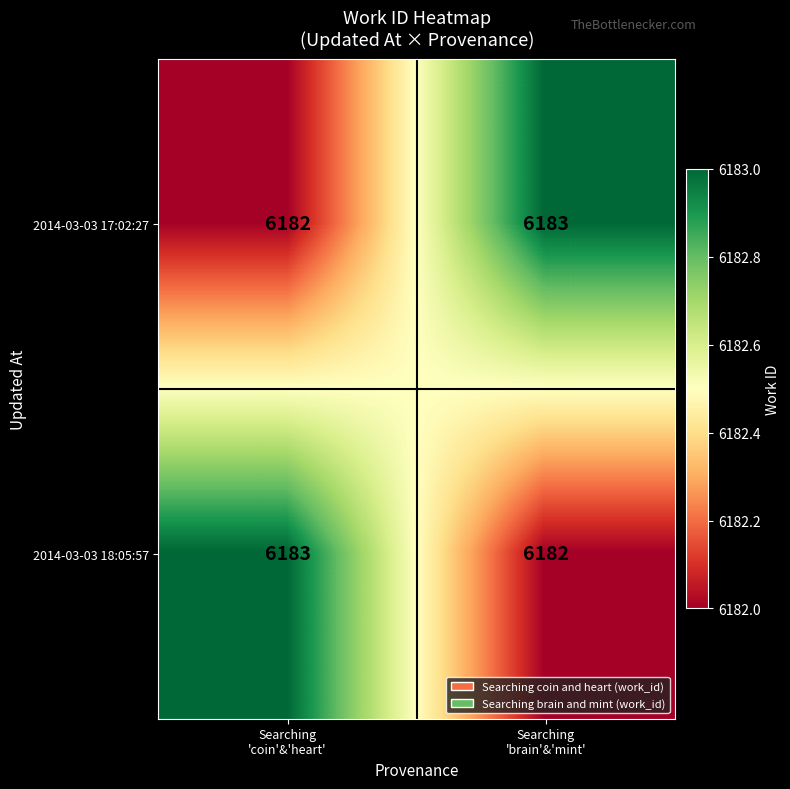

Reading left to right, extract all data points from this chart.

2014-03-03 17:02:27: 6182	6183
2014-03-03 18:05:57: 6183	6182